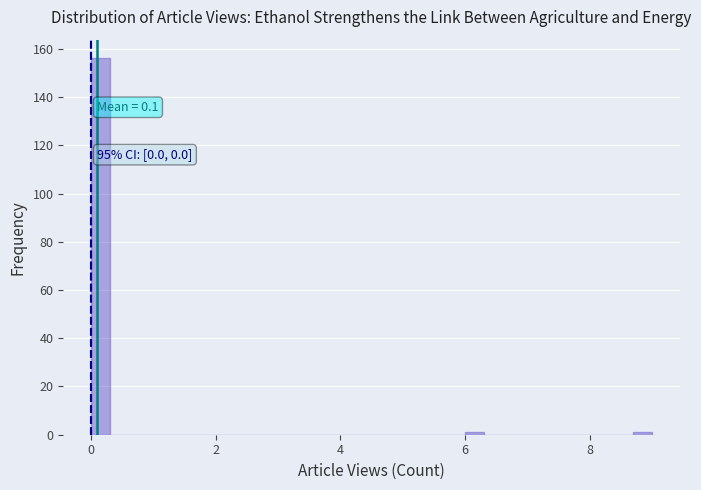

Read against the x-axis, roughly where is the centre of the tallest bar?

0.2